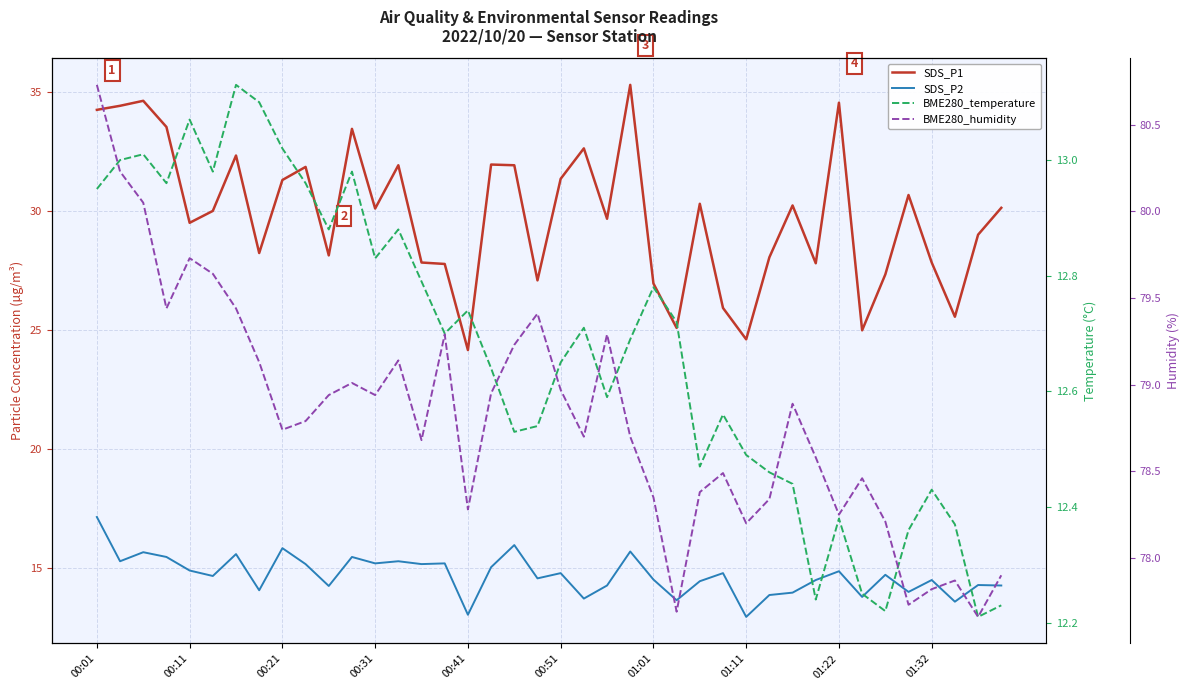

What position from the left is 00:31?

13